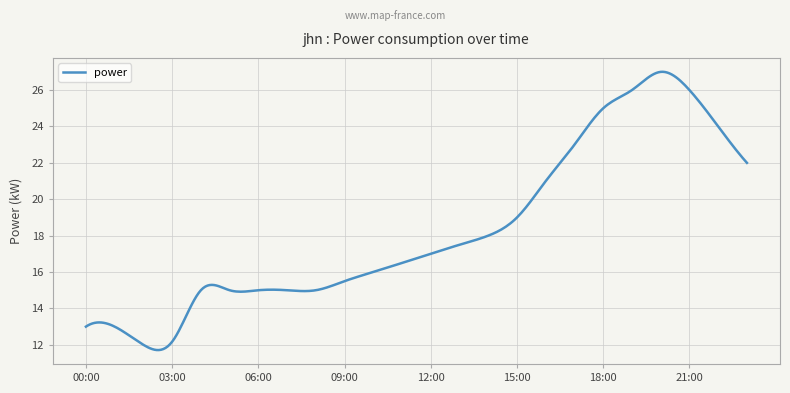

What is the smallest value displayed?

11.7